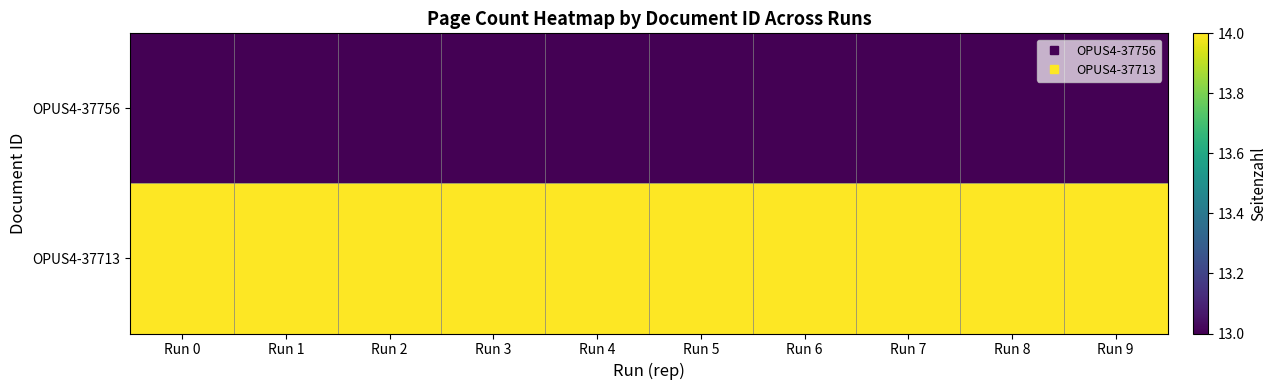

At which category is the sum across all series the highest?

Run 0